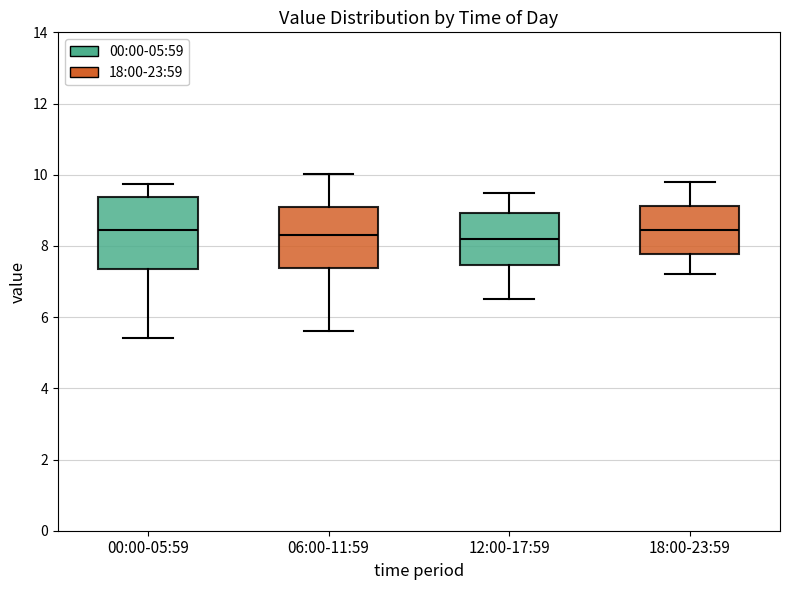

Which box is the tallest, from its lower edge to its upper edge?

00:00-05:59